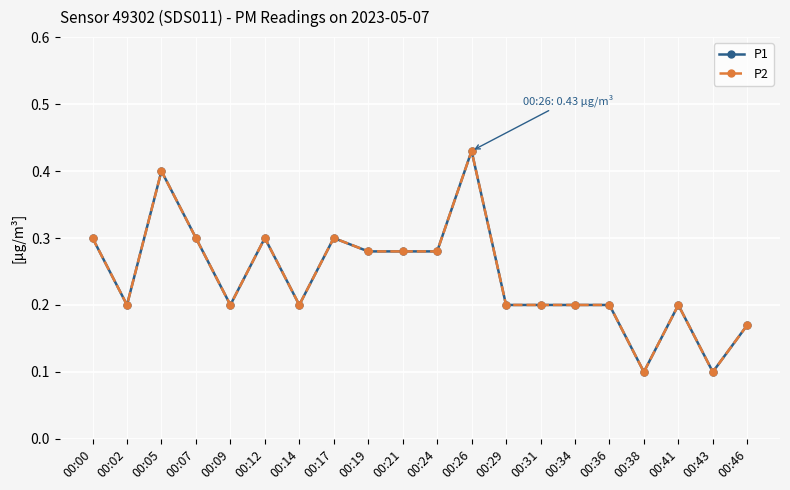

Is it true that P1 equals 0.5 at 00:07?

False